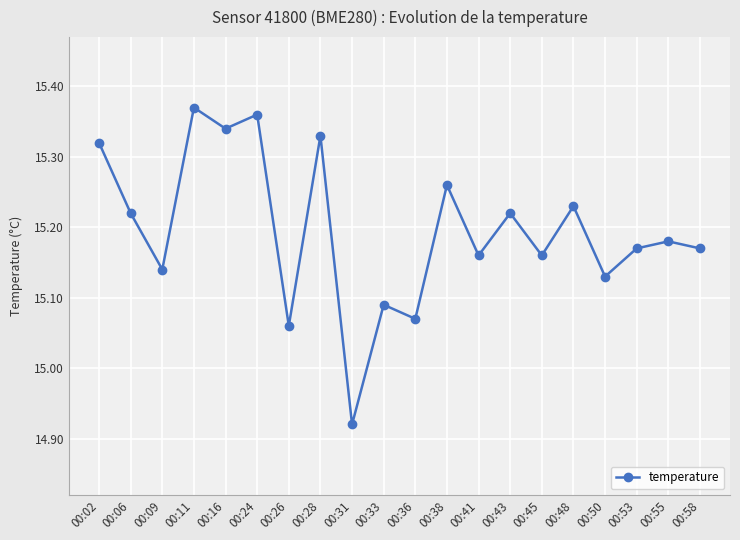

How many data points does each series have?

20